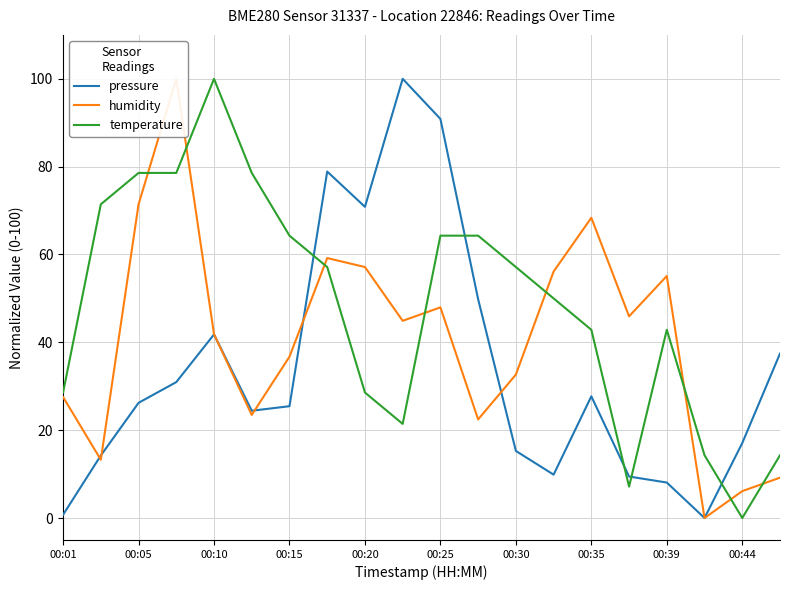

What is the value of the humidity point at the 17th from the left?

55.1